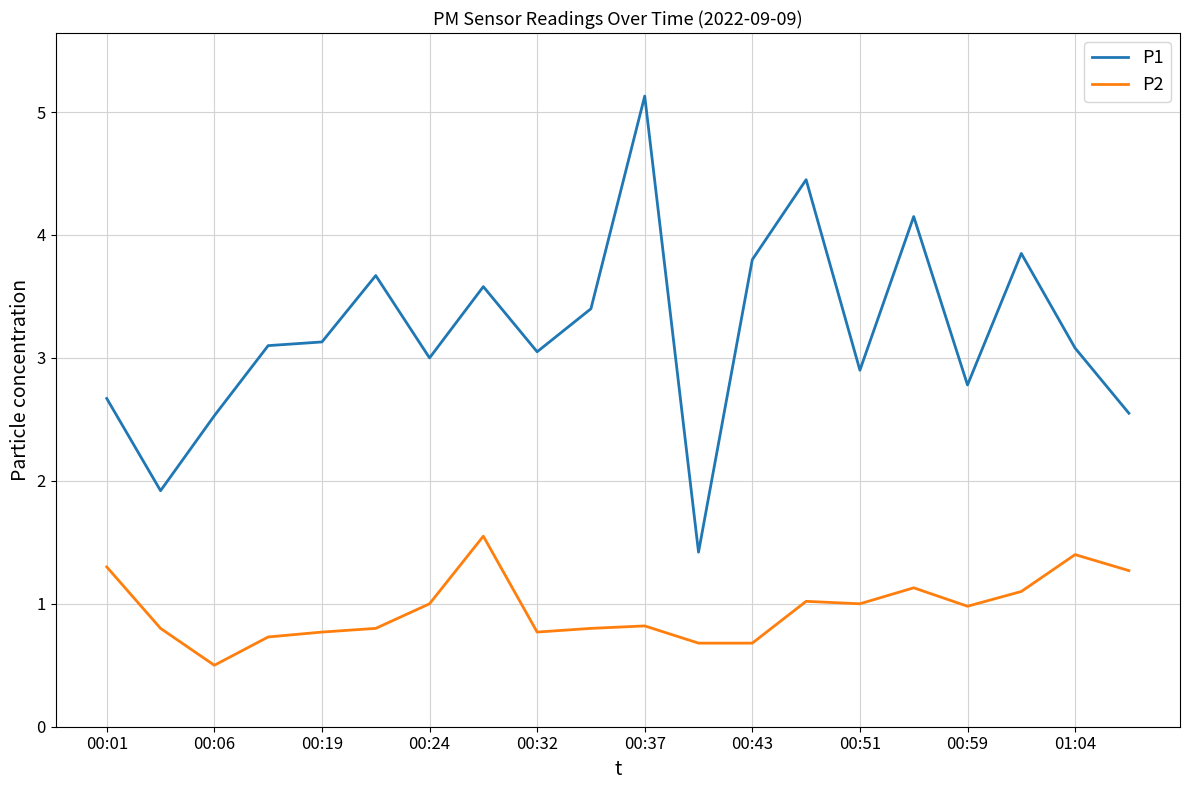

What are all the series names shown in the legend?

P1, P2